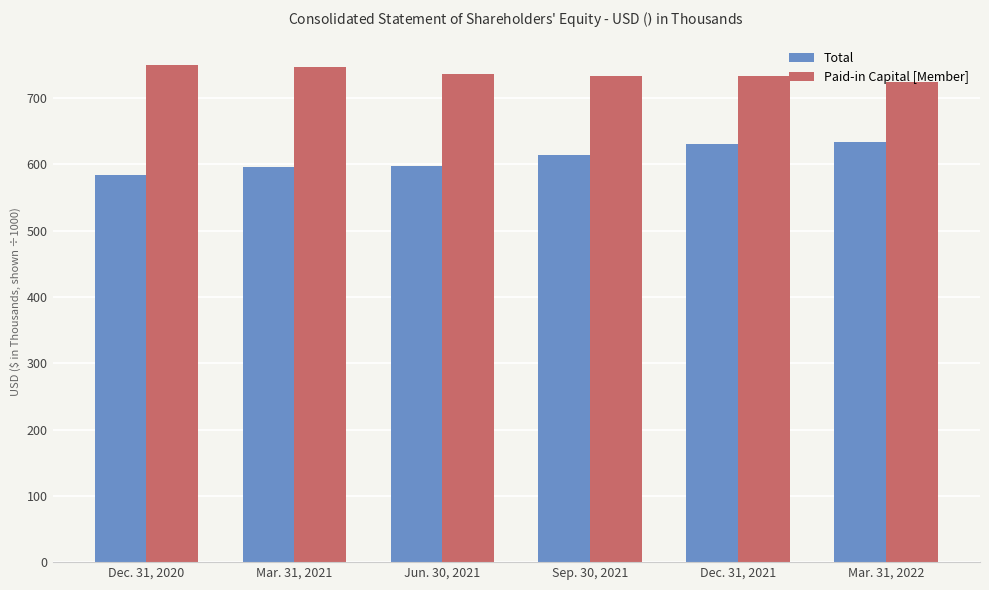

Does the chart contain any negative values?

No